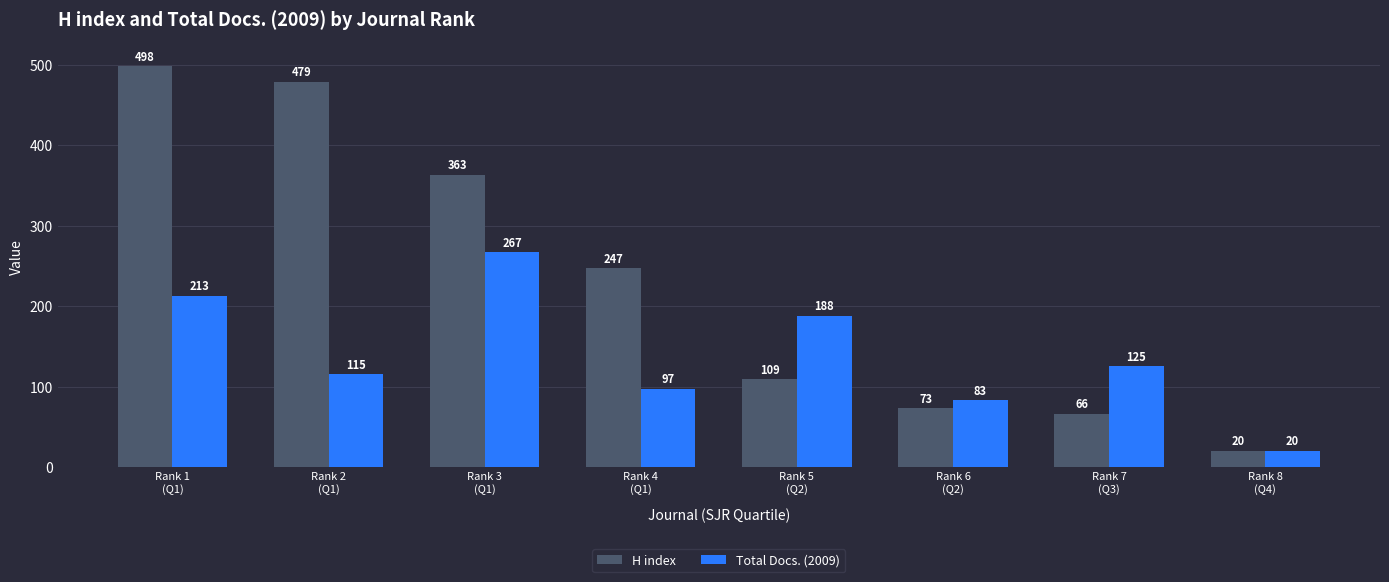

Rank the series by their average value, from lowest to highest.

Total Docs. (2009), H index